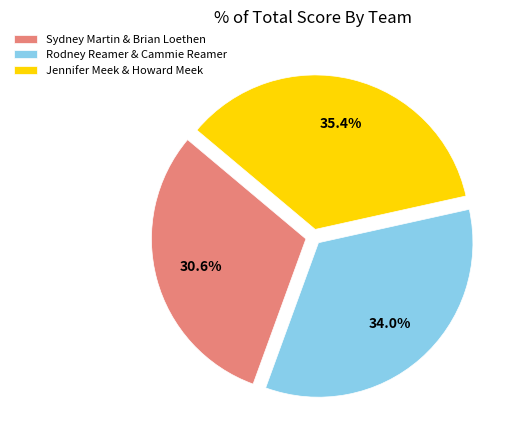

The Sydney Martin & Brian Loethen slice represents 21% of the pie. True or false?

False